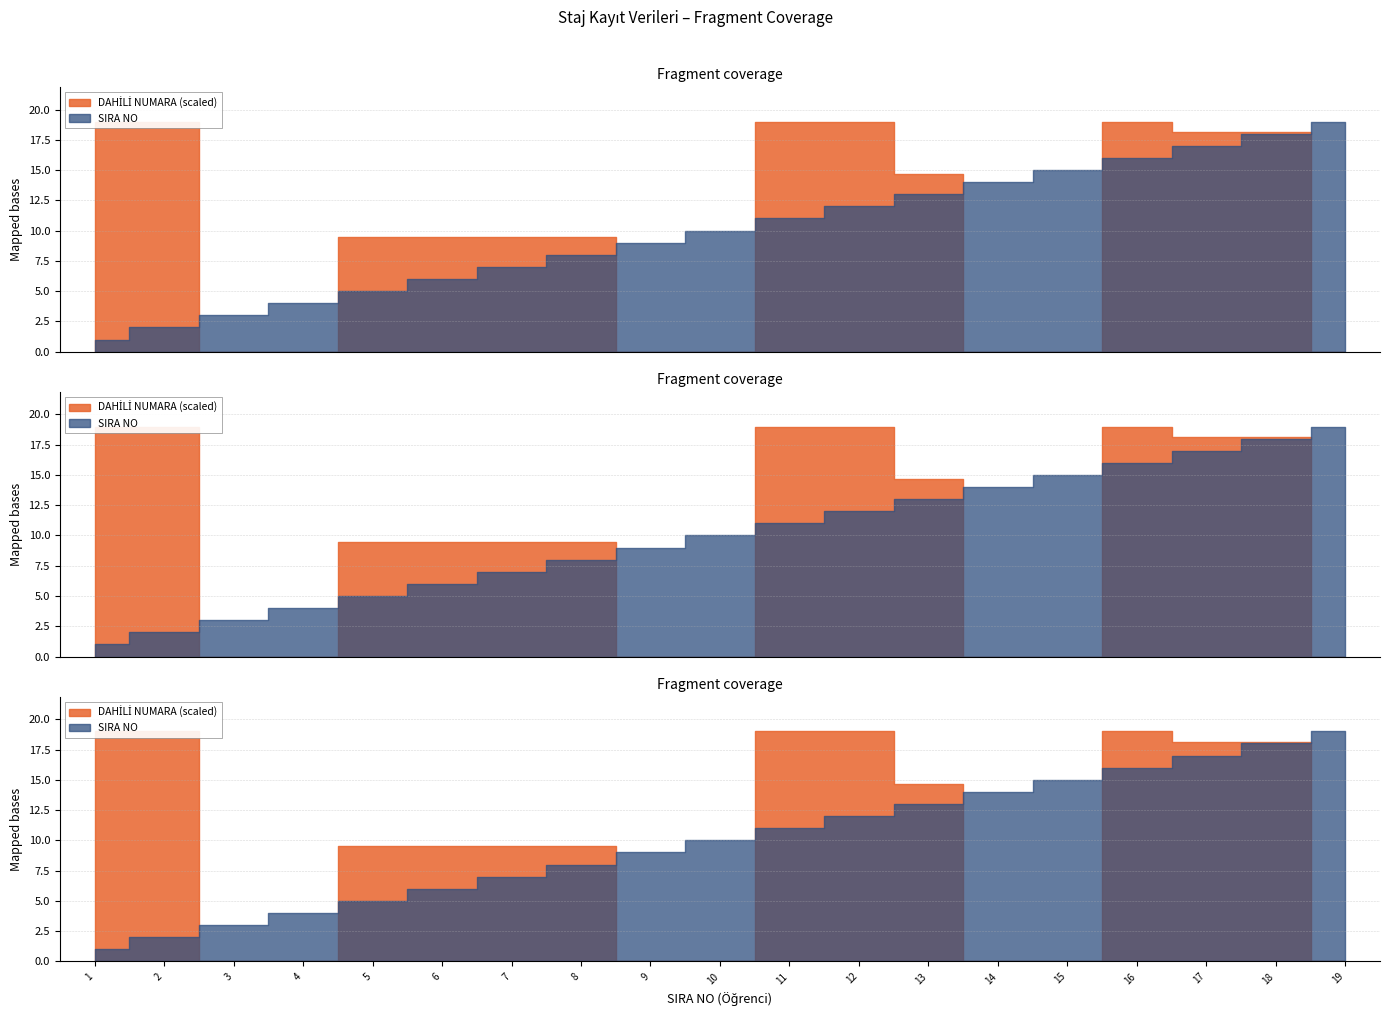

True or false: DAHİLİ NUMARA and SIRA NO cross at least once.

False